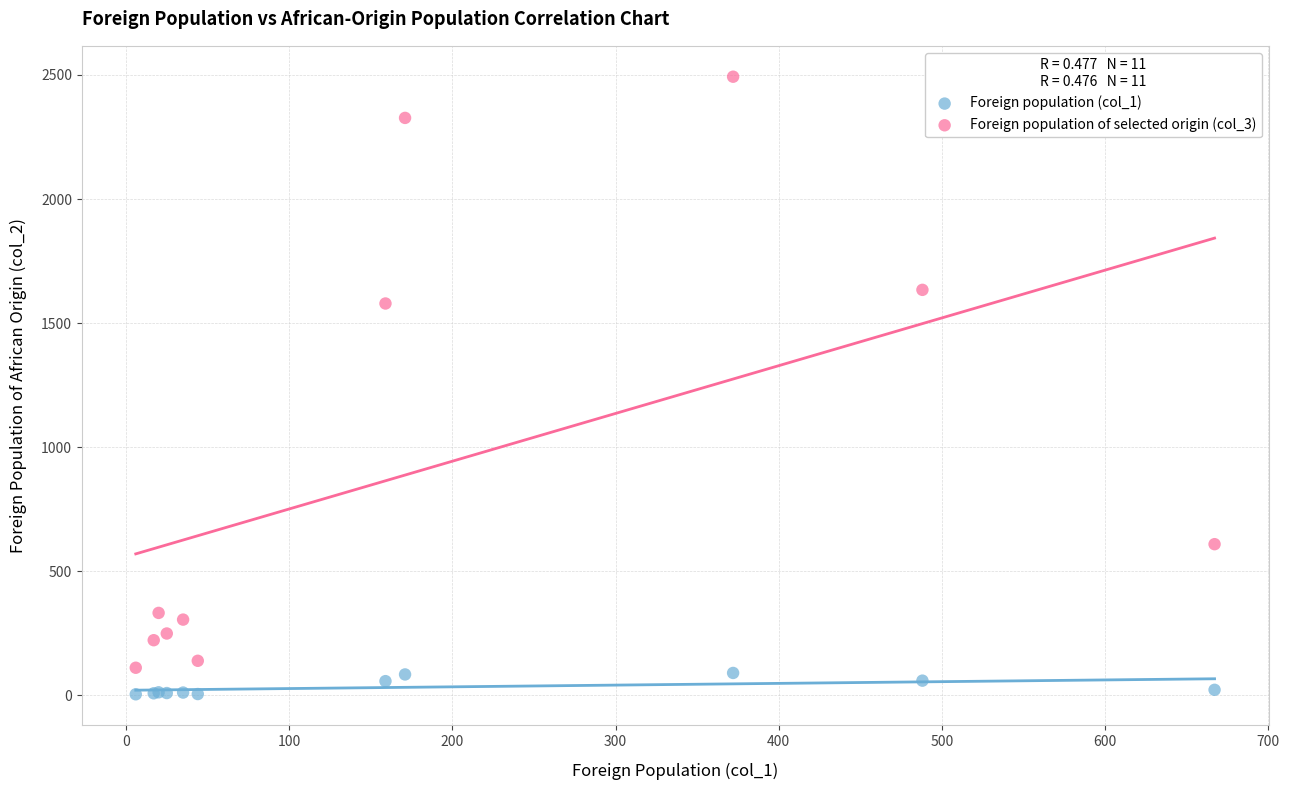

Which series contains the highest Y value?

Foreign population of selected origin (col_3)